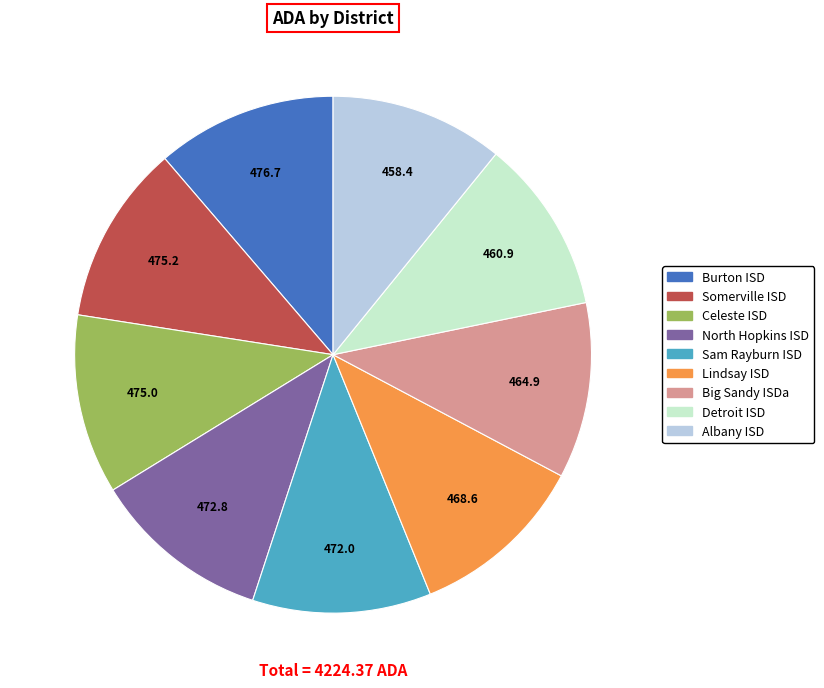

How many segments does this pie chart have?

9